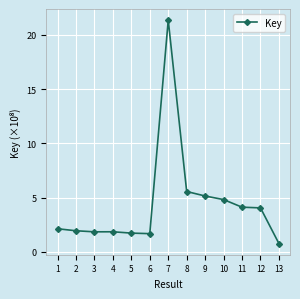

True or false: the data has more than 1 interior local peaks.

True